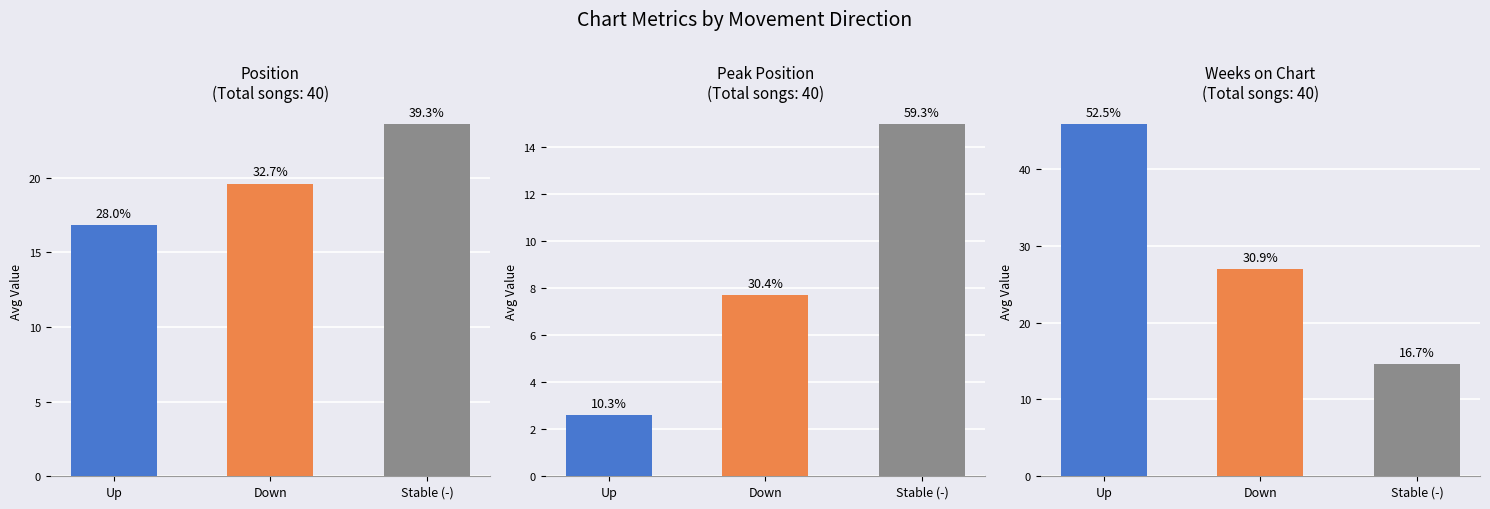

At how many categories does at least one series exceed 42?

1